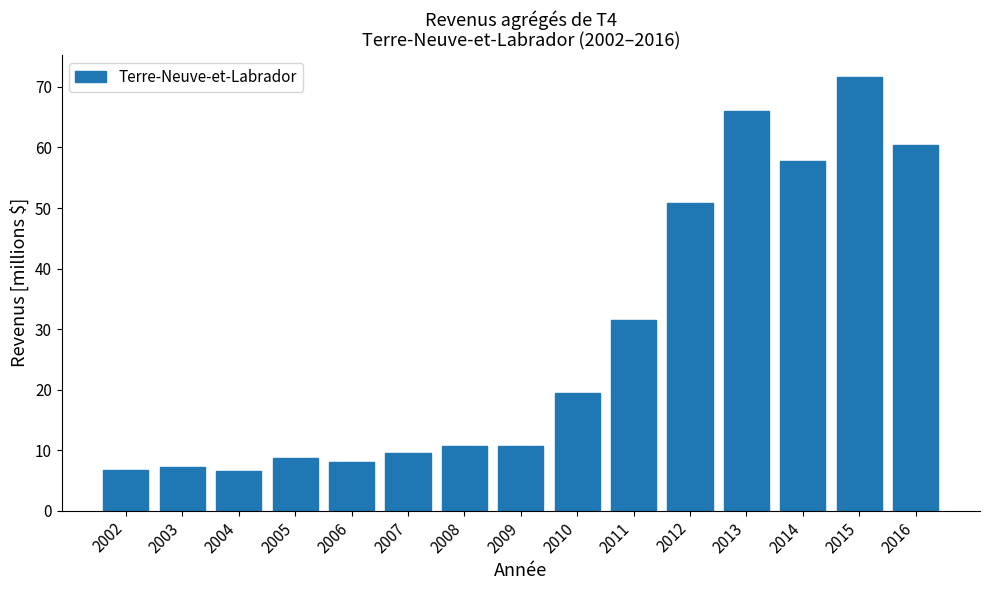

Which category has the highest value across all series?

2015